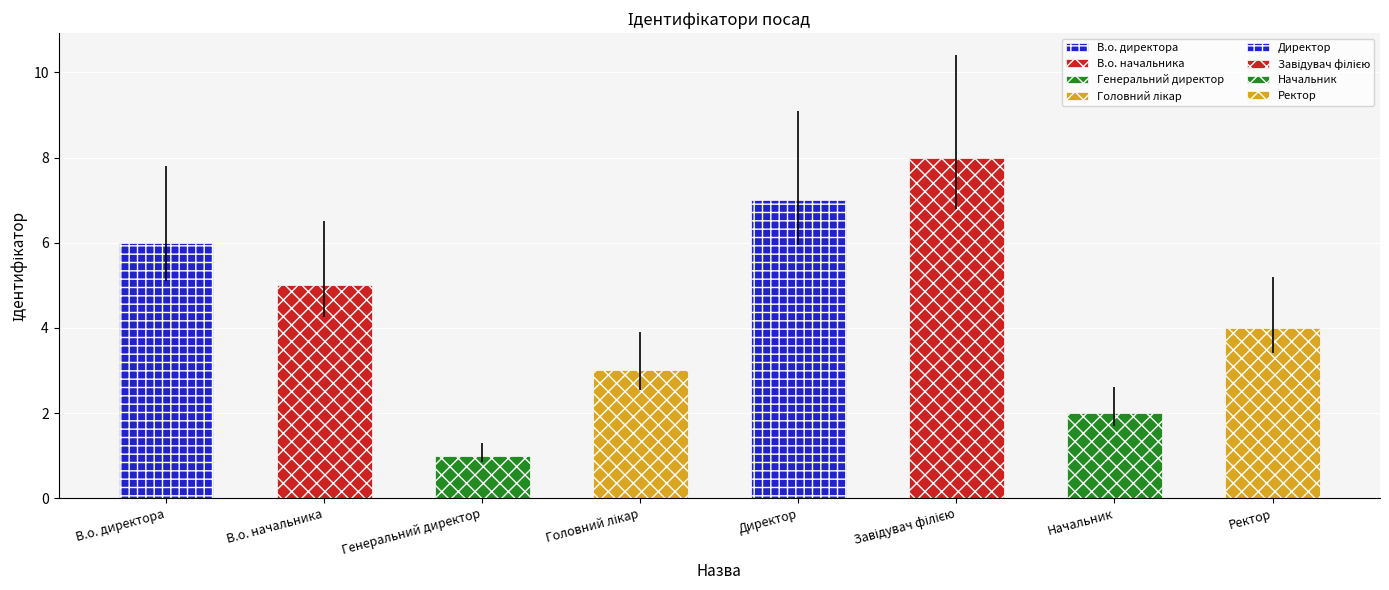

Which has a higher value, Головний лікар or Завідувач філією?

Завідувач філією